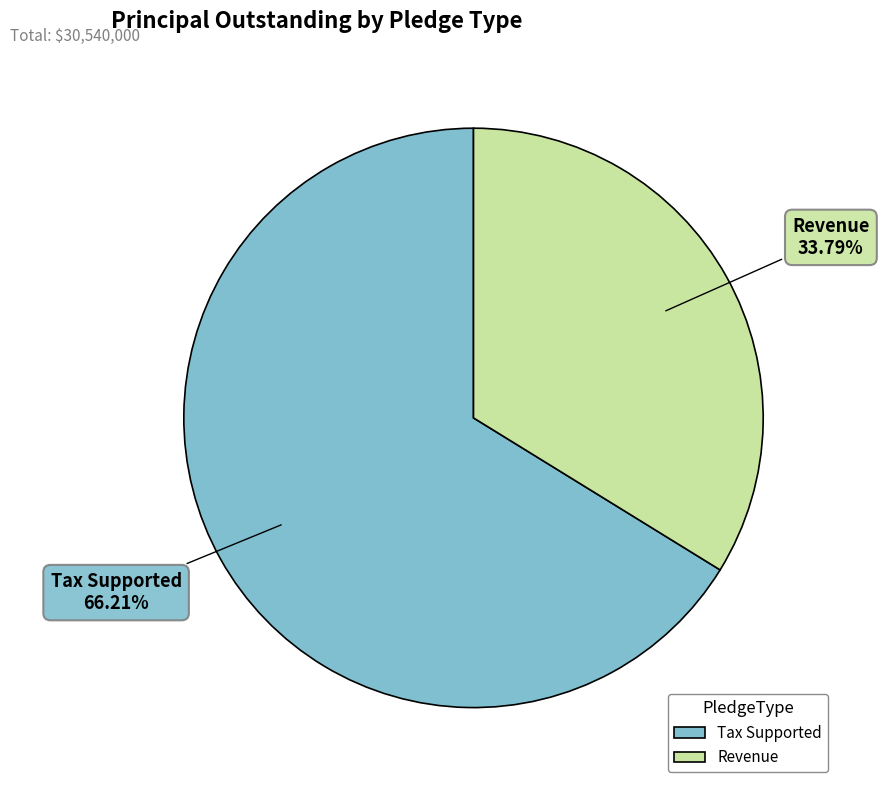

Do Tax Supported and Revenue together represent more than half of the pie?

Yes